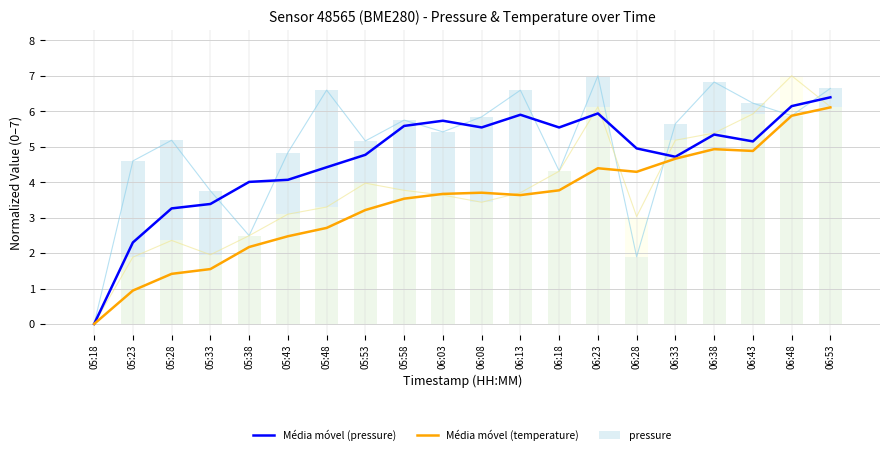

What is the spread (max minus min) of values at 05:23?

3.7